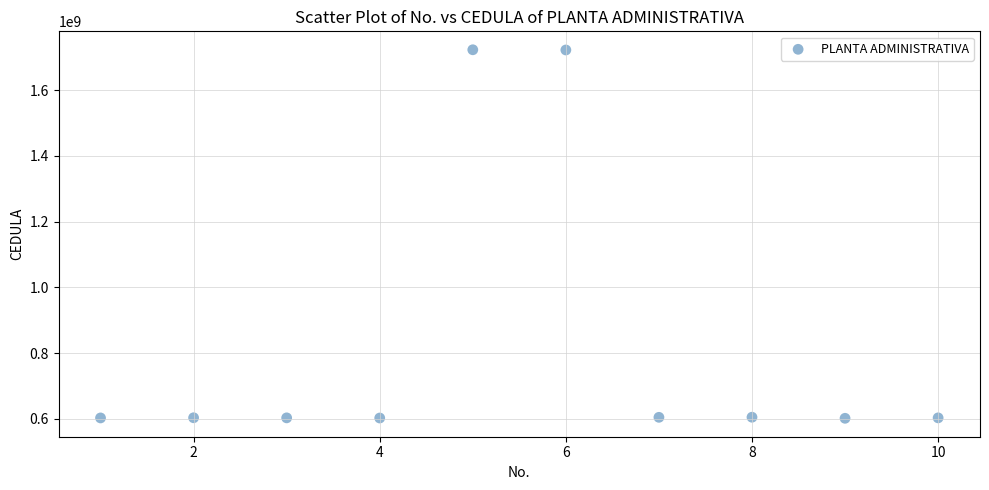

What is the range of Y values (max minus min)?

1120599934